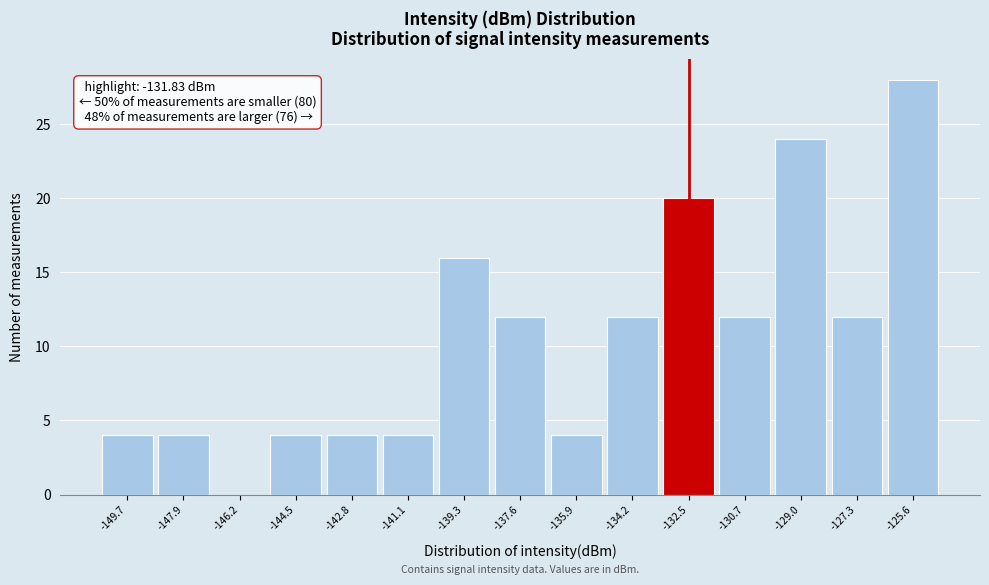

Over which range of the x-axis is the bar tallest?

-126.4 to -124.8